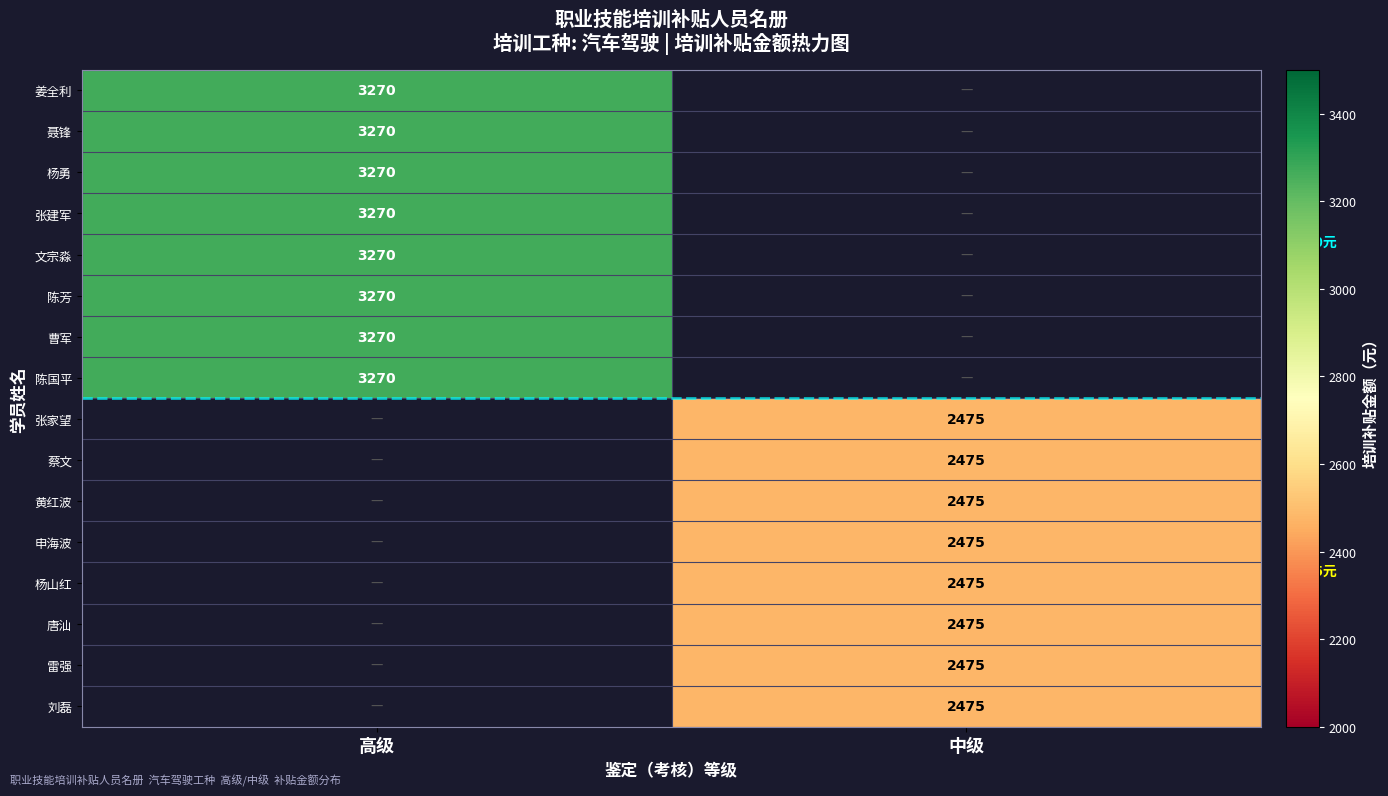

True or false: 陈国平 has a value of 3270 at 高级.

True